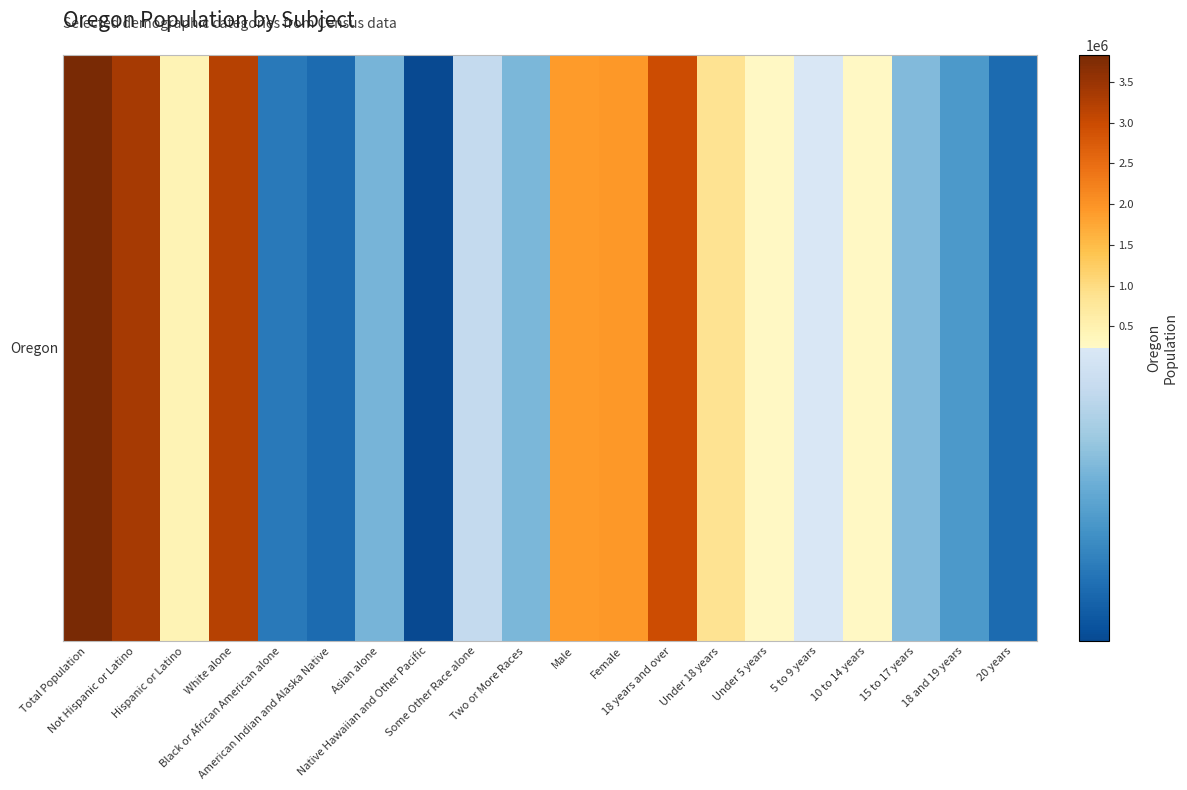

What is the difference between the maximum and minimum values?

3817670